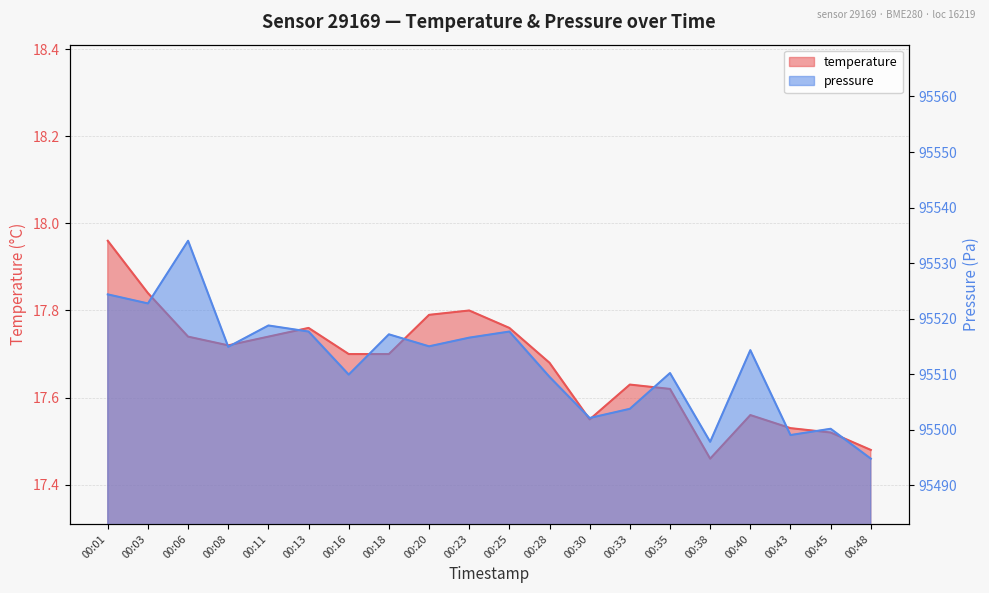

Rank the series at 00:01 from highest to lowest value.

pressure_scaled, temperature